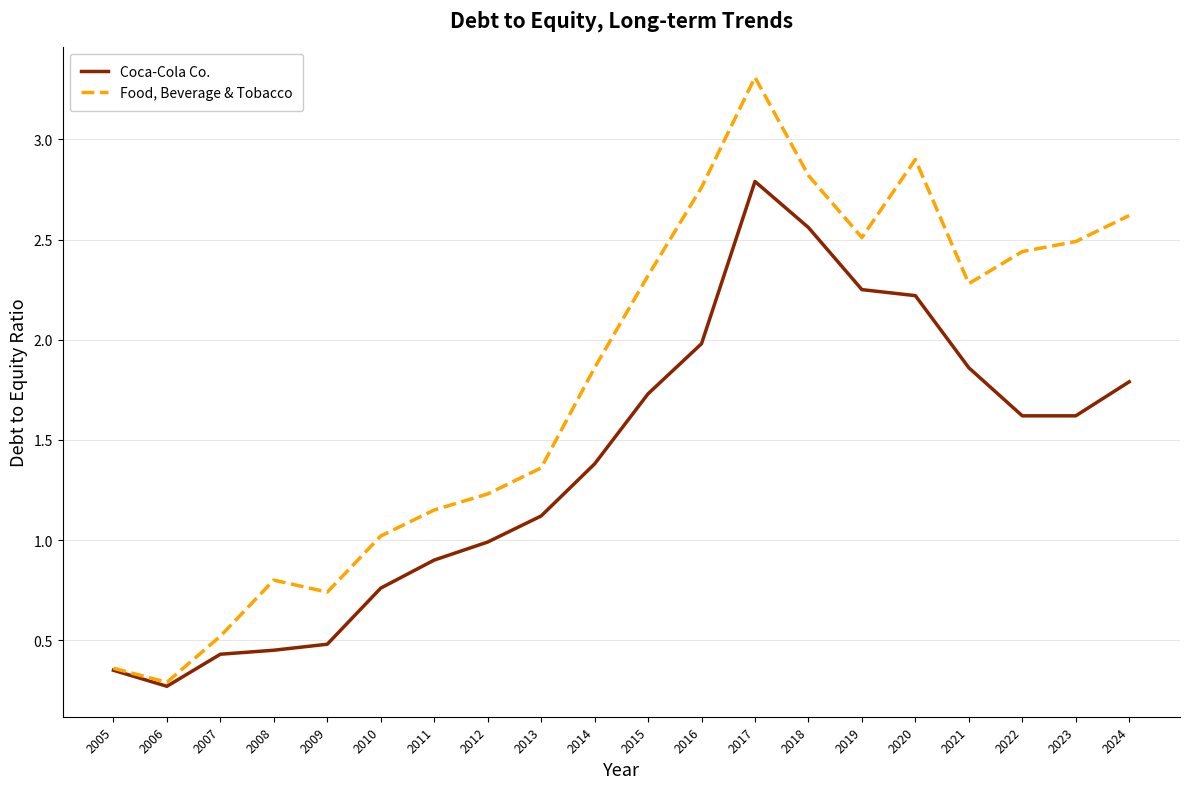

Does the chart have visible grid lines?

Yes